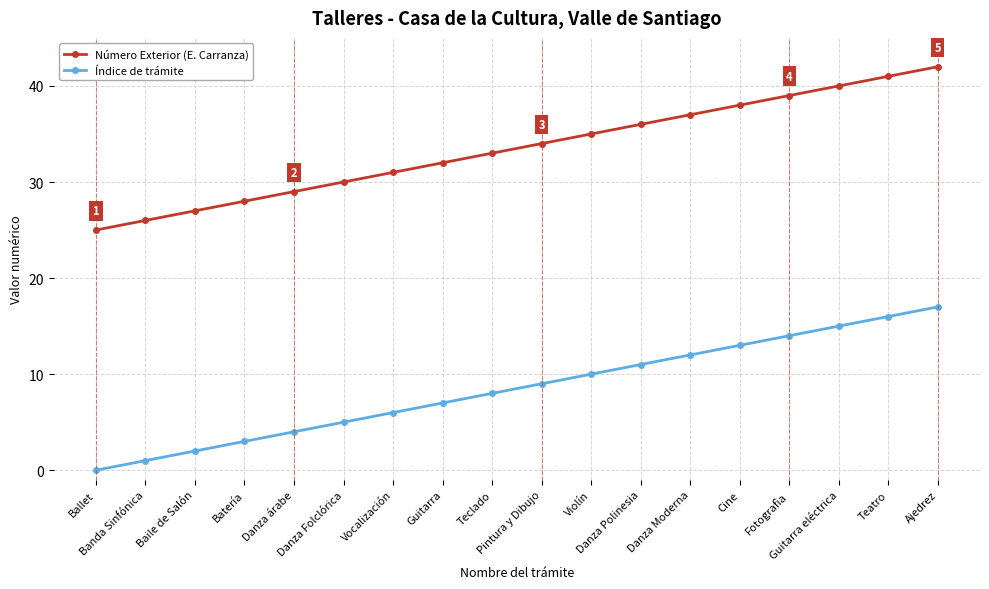

Is this an area chart (filled region under the line)?

No